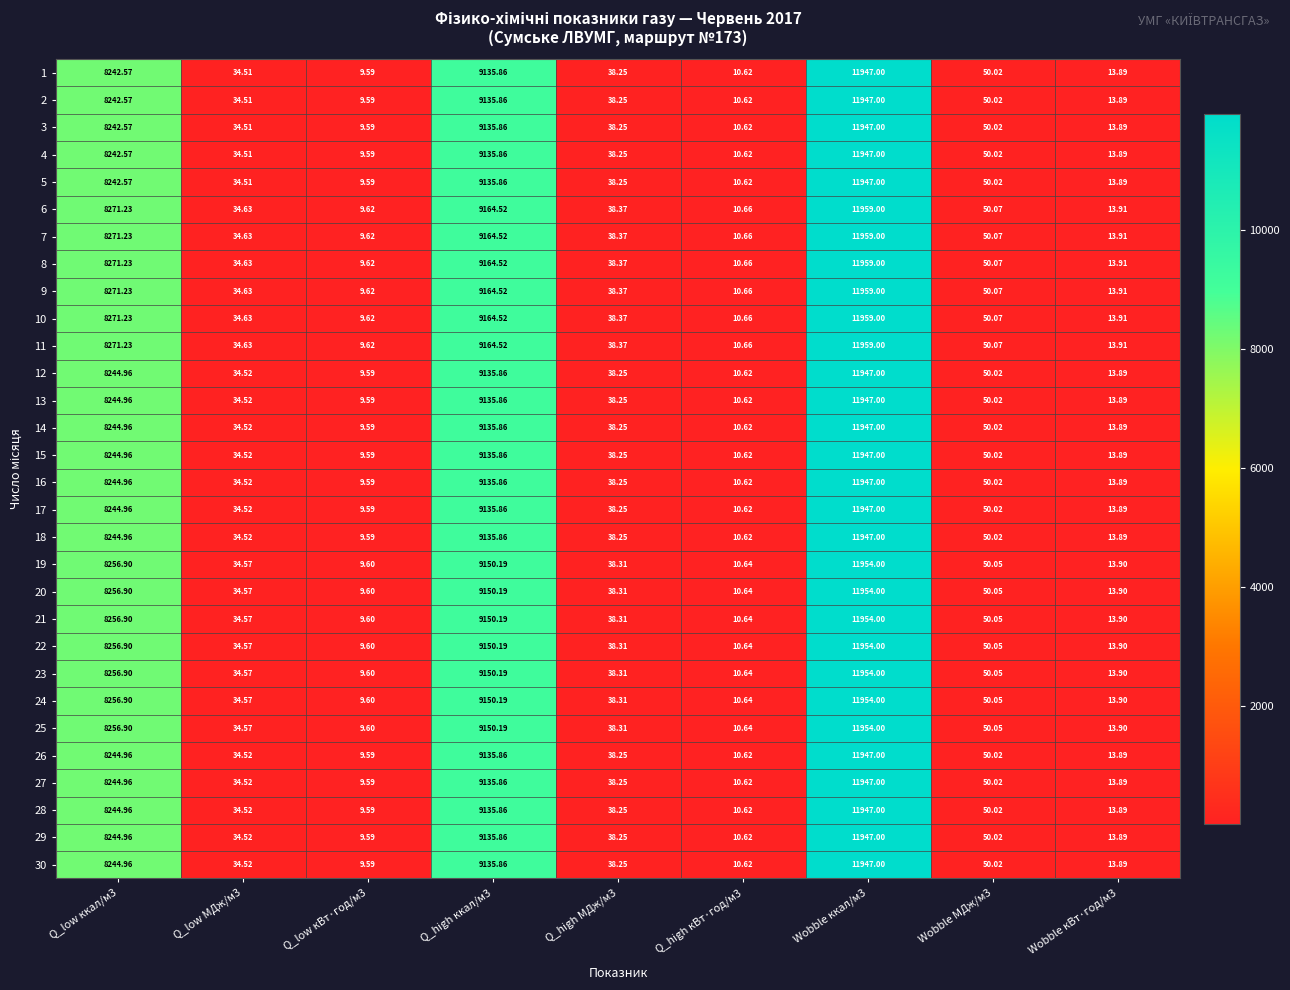

Is the value of 23 at Q_low кВт·год/м3 greater than the value of 17 at Wobble ккал/м3?

No